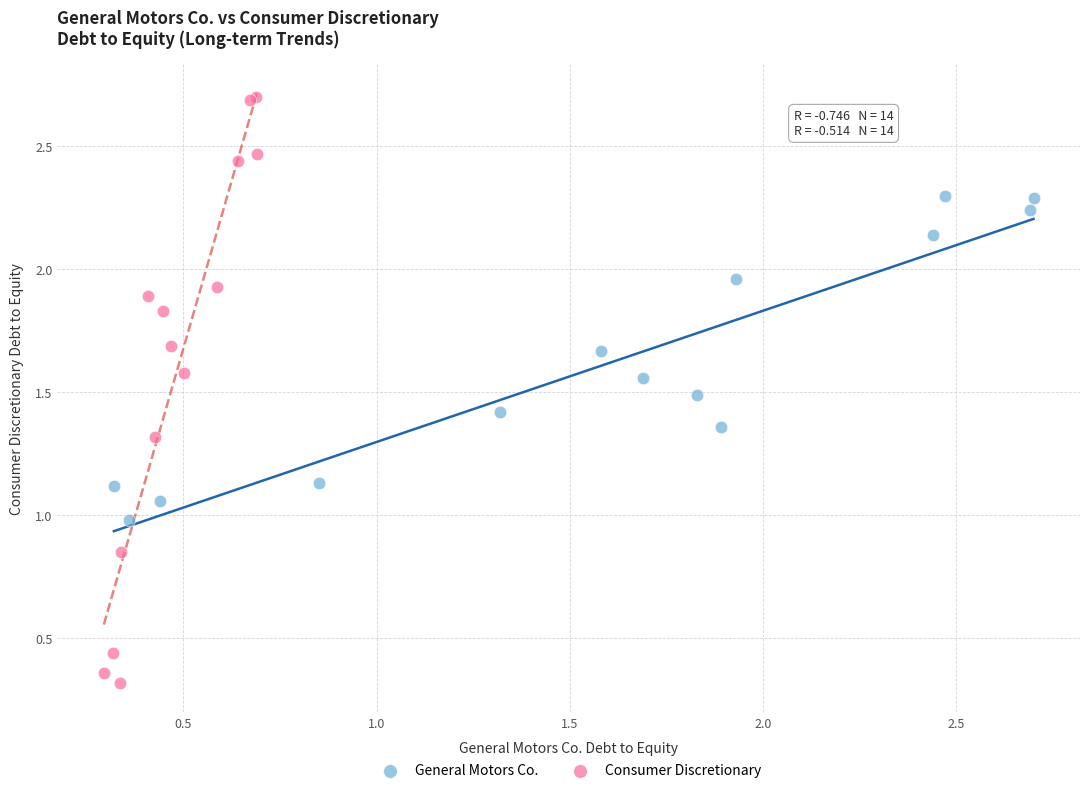

Which series has the largest Y range (max minus min)?

Consumer Discretionary